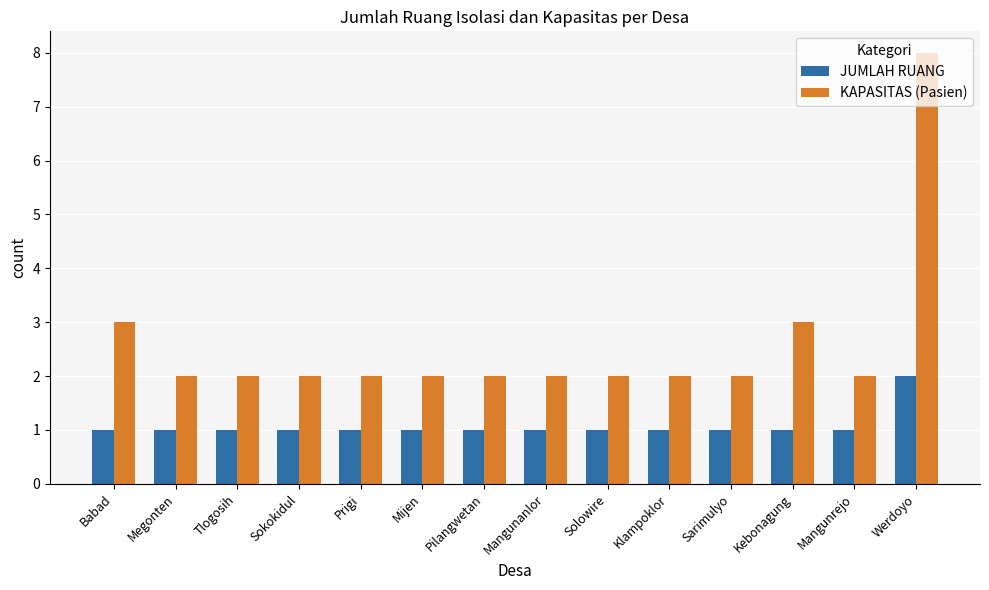

Which series has the largest range (max minus min)?

KAPASITAS (Pasien)